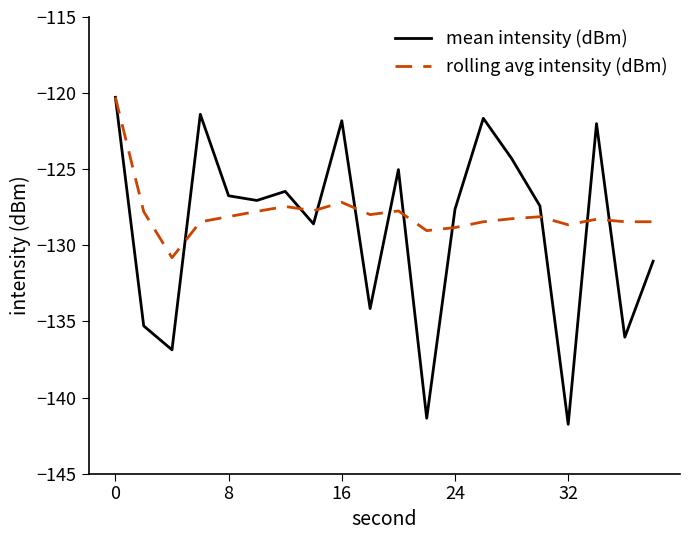

How many lines are shown in the chart?

2